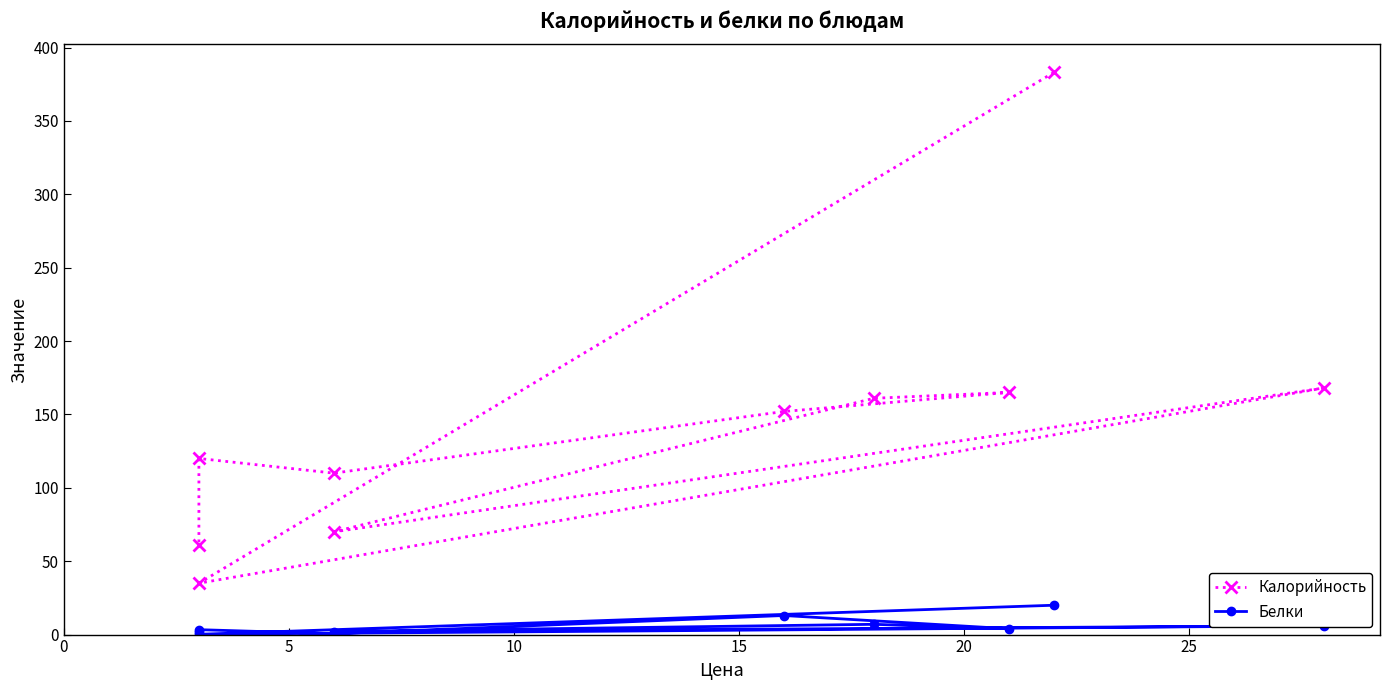

True or false: Калорийность has more than 1 interior local peaks.

True